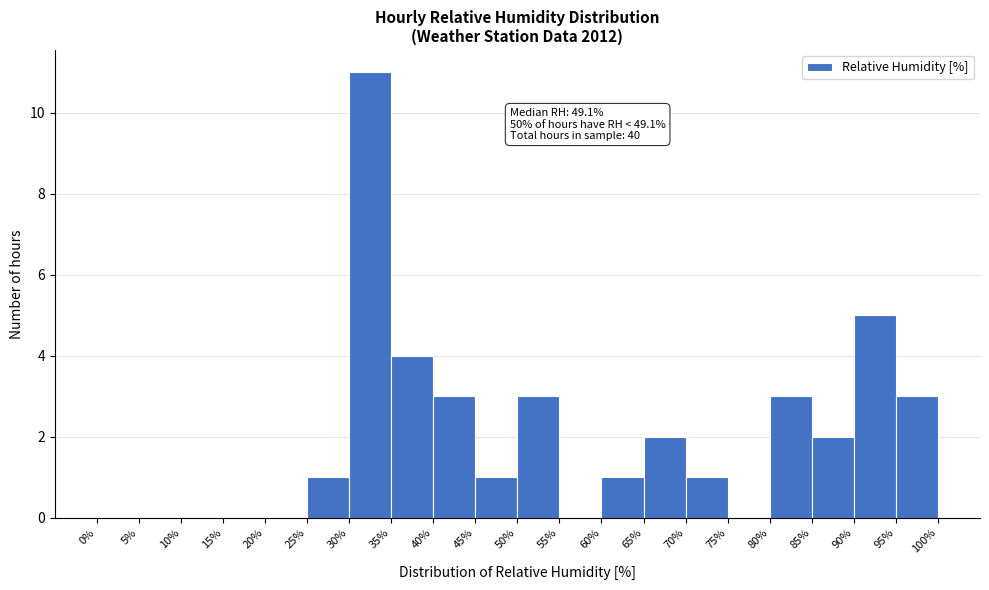

Over which range of the x-axis is the bar tallest?

30% to 35%